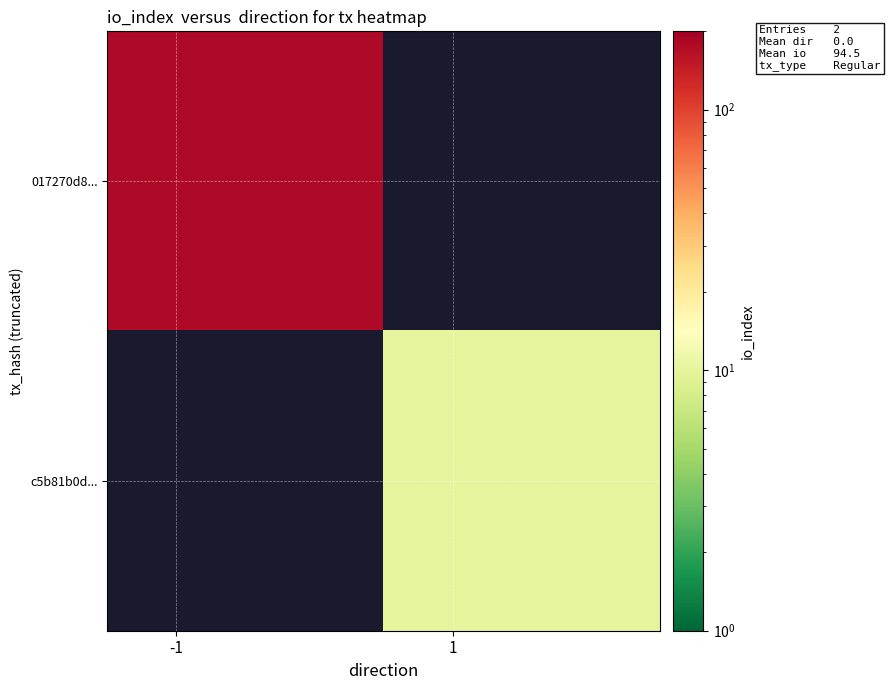

What is the lowest value of the 017270d8... series?

179.0